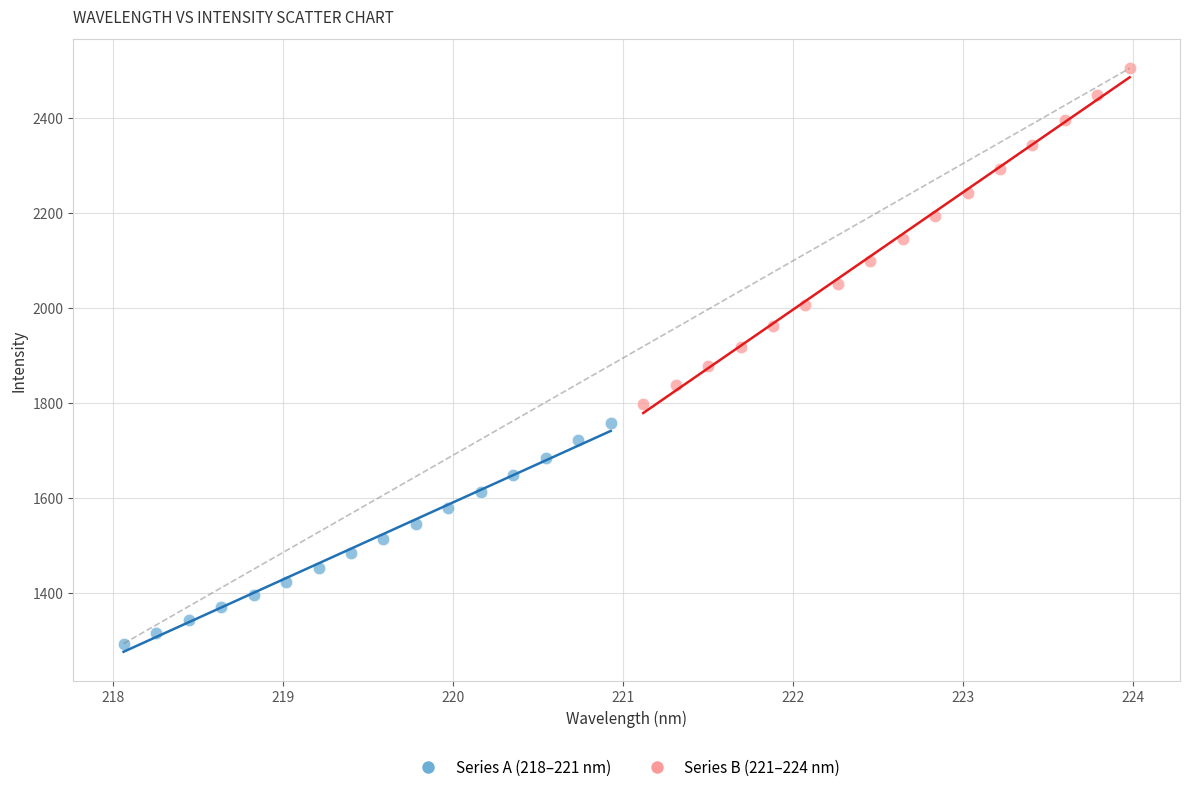

Which series contains the highest Y value?

Series B (221–224 nm)